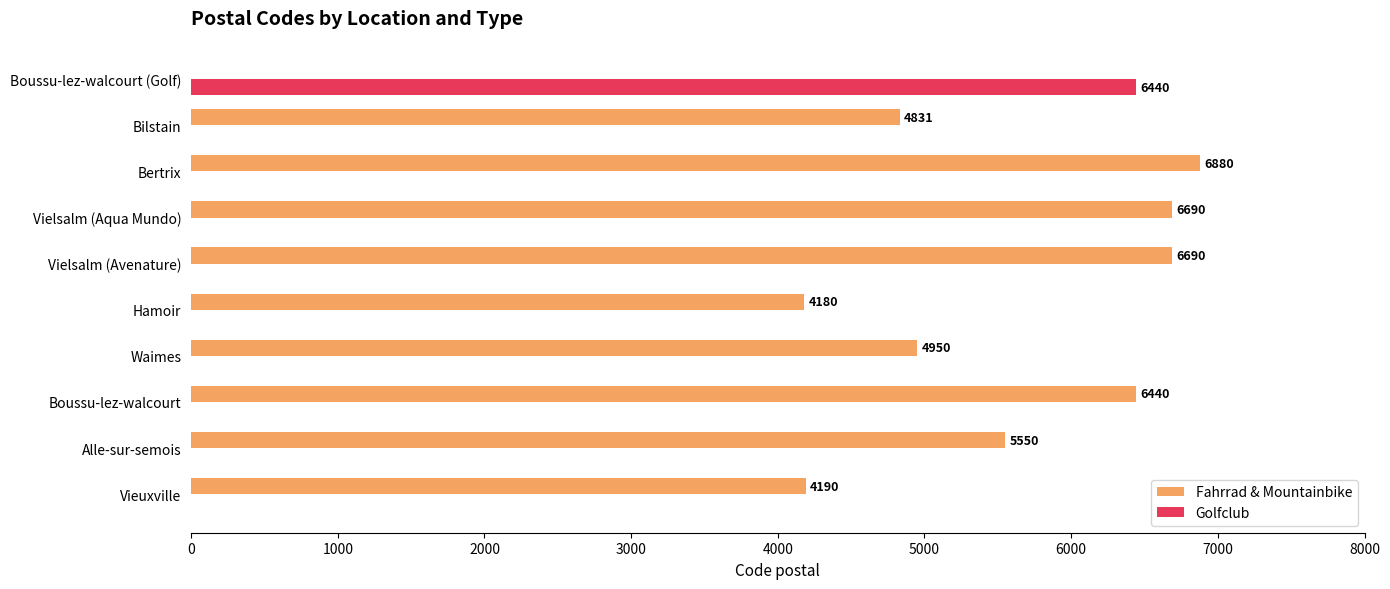

What value does the Fahrrad & Mountainbike series have at Hamoir, to the nearest 100?

4200